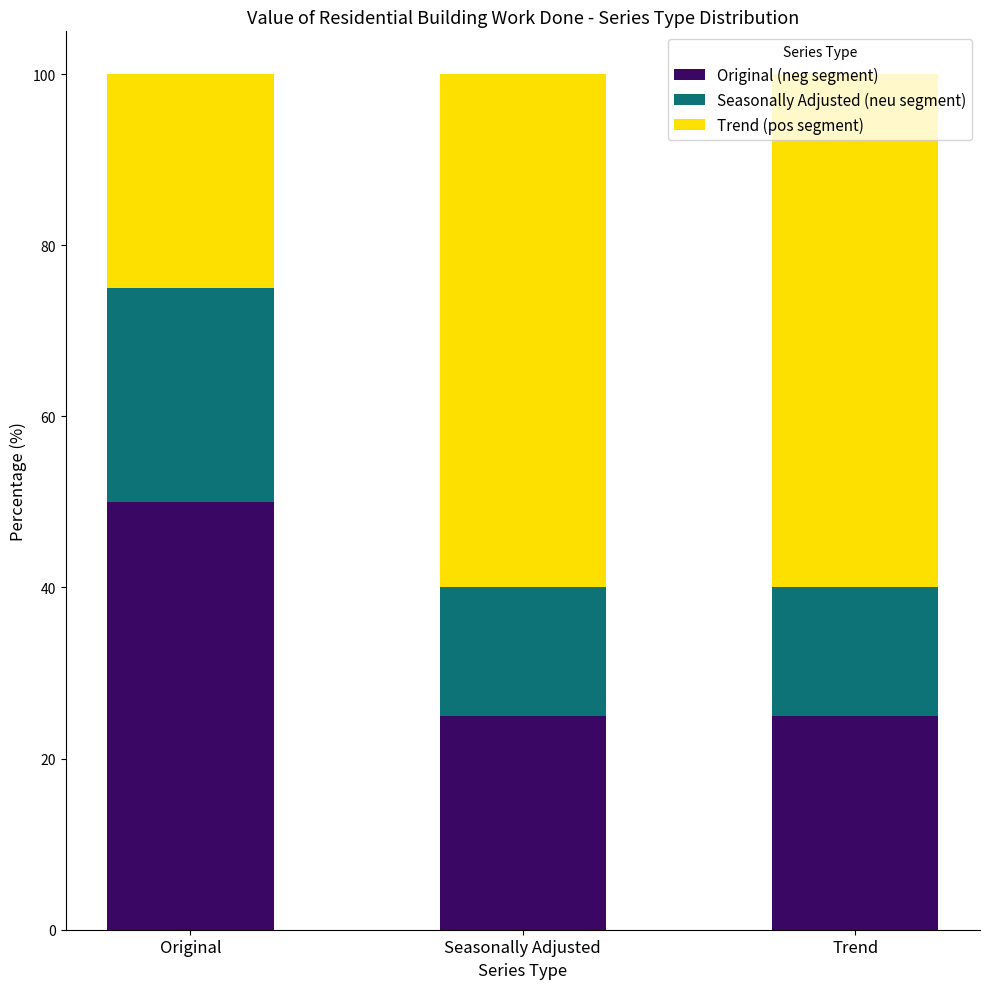

What are all the series names shown in the legend?

Original (neg segment), Seasonally Adjusted (neu segment), Trend (pos segment)